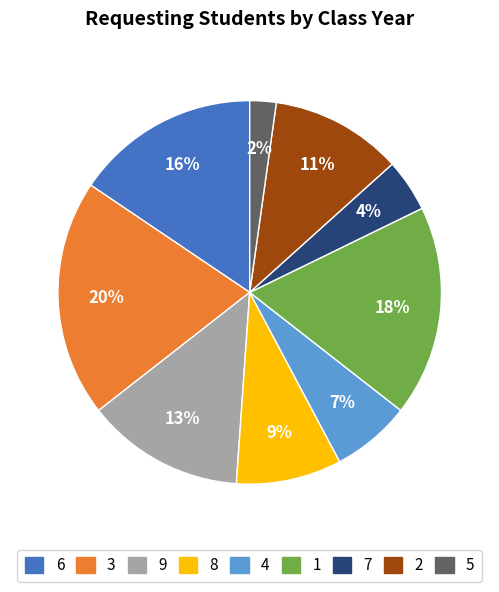

The 8 slice represents 9% of the pie. True or false?

True